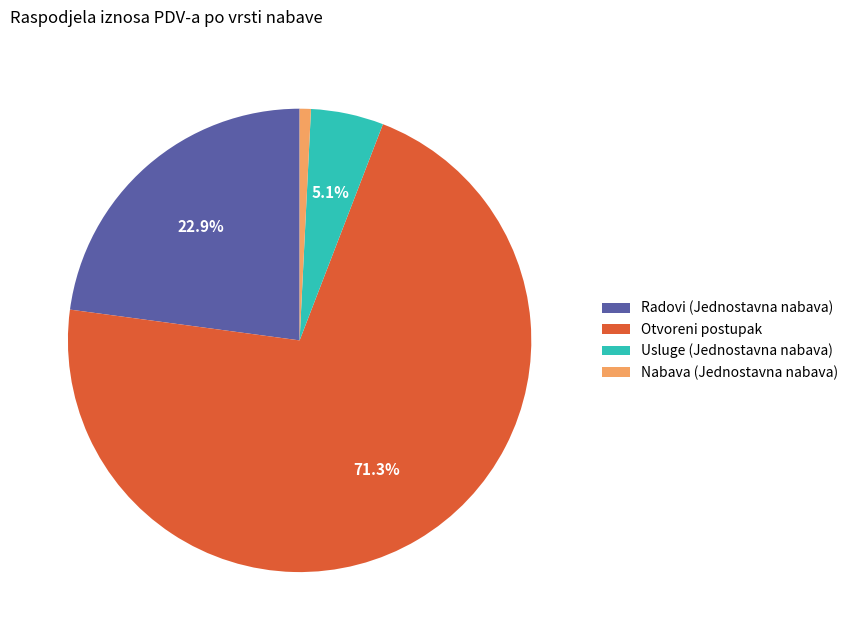

Which slice is the largest?

Otvoreni postupak